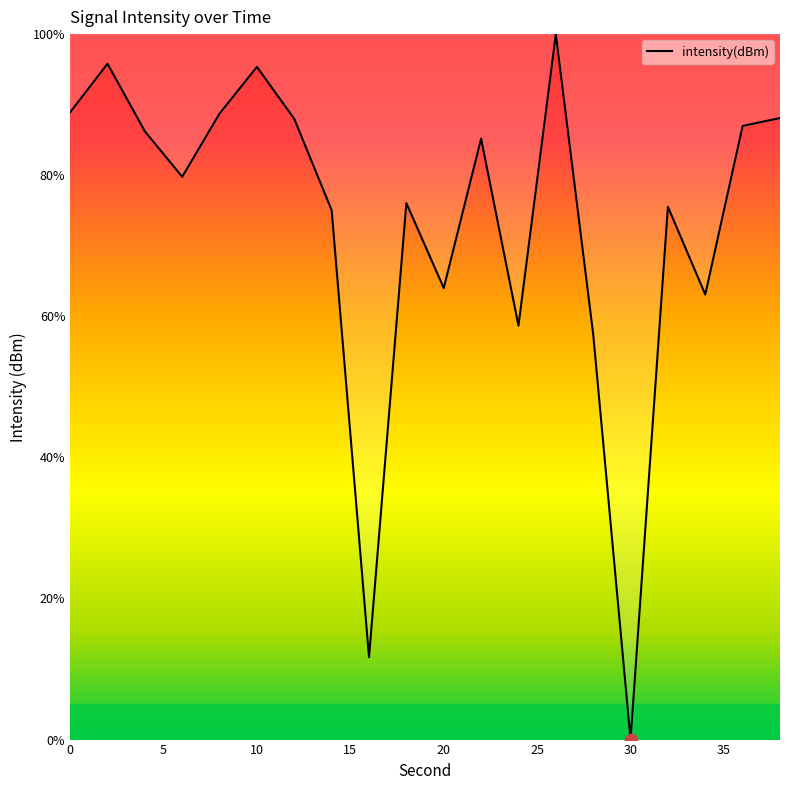

What is the maximum value shown in the chart?

100.0